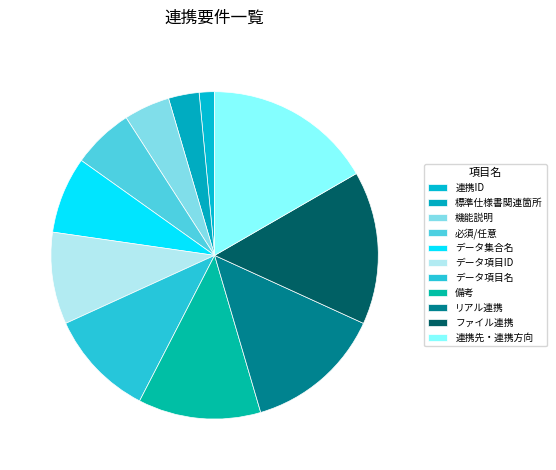

To the nearest percent, what is the difference between the largest and smallest slice percentages?

15%